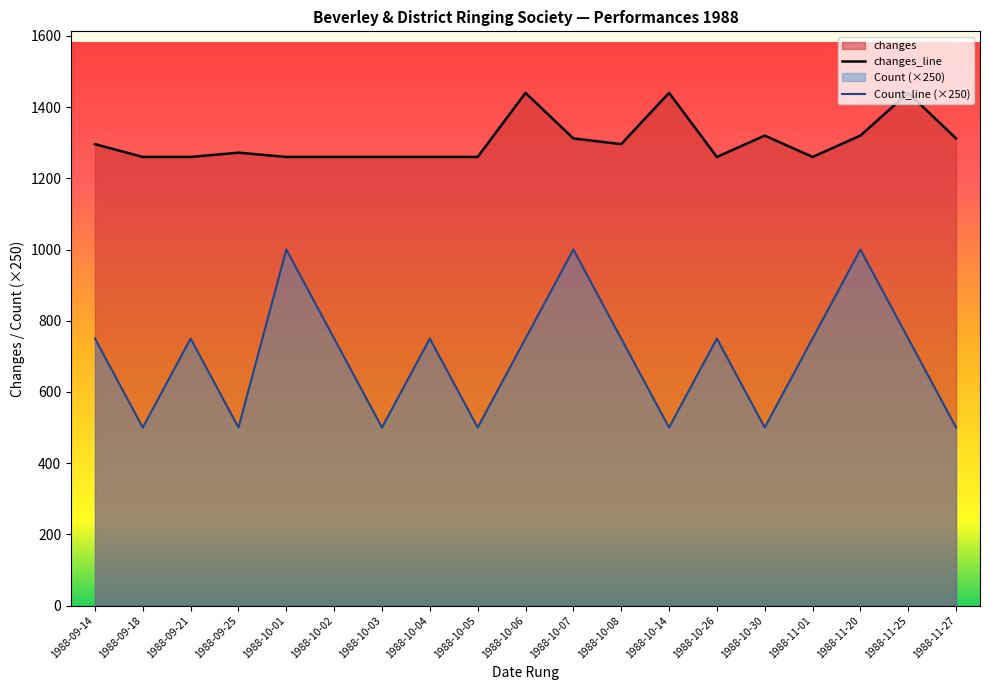

What is the average value?

697